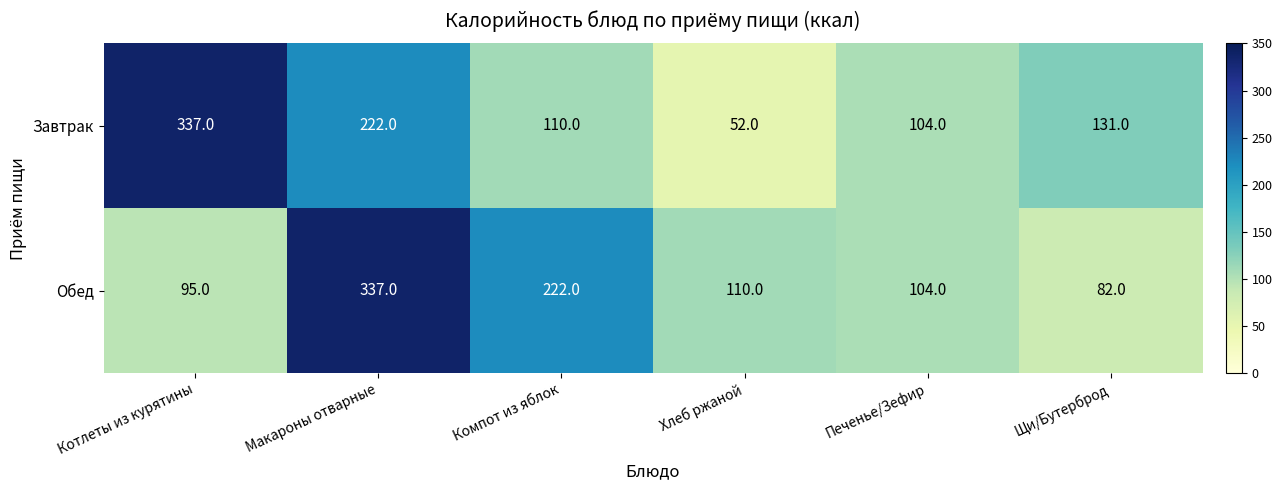

Reading left to right, extract all data points from this chart.

Завтрак: Котлеты из курятины=337	Макароны отварные=222	Компот из яблок=110	Хлеб ржаной=52	Печенье/Зефир=104	Щи/Бутерброд=131
Обед: Котлеты из курятины=95	Макароны отварные=337	Компот из яблок=222	Хлеб ржаной=110	Печенье/Зефир=104	Щи/Бутерброд=82